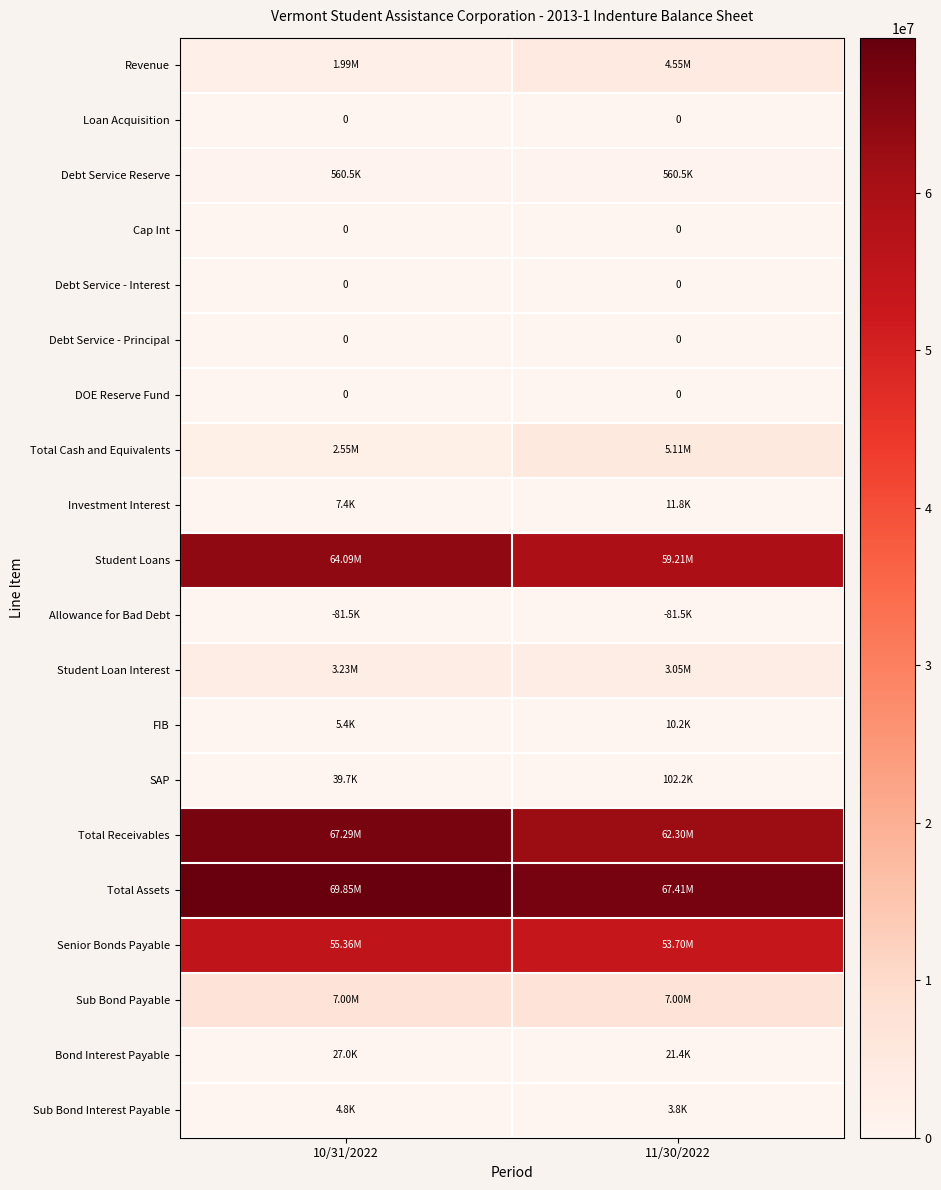

Which series has the largest range (max minus min)?

Total Receivables